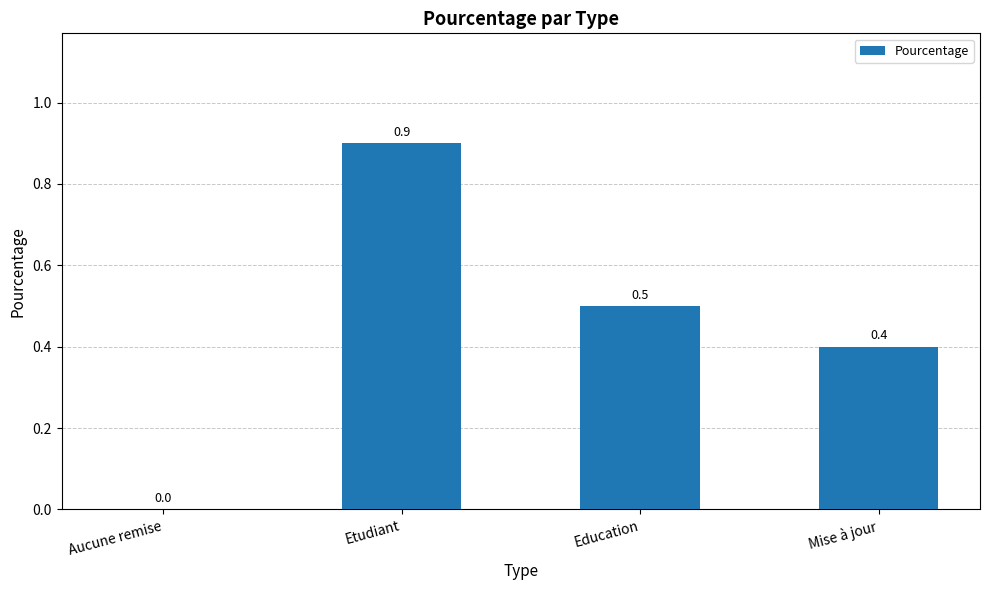

What is the sum of the values at Mise à jour and Education?

0.9